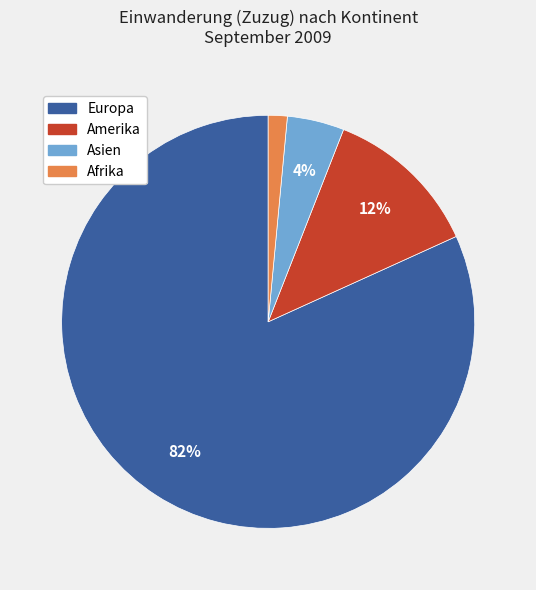

What is the largest slice in the pie chart?

Europa